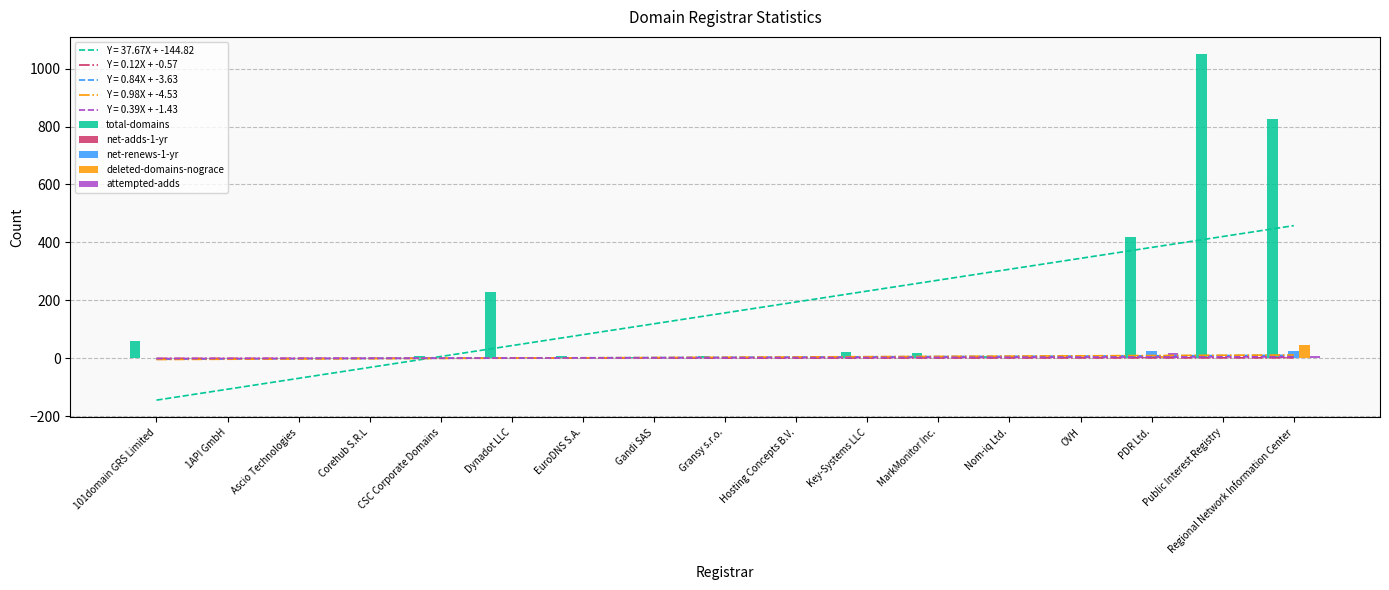

How many bars are there in total?

85